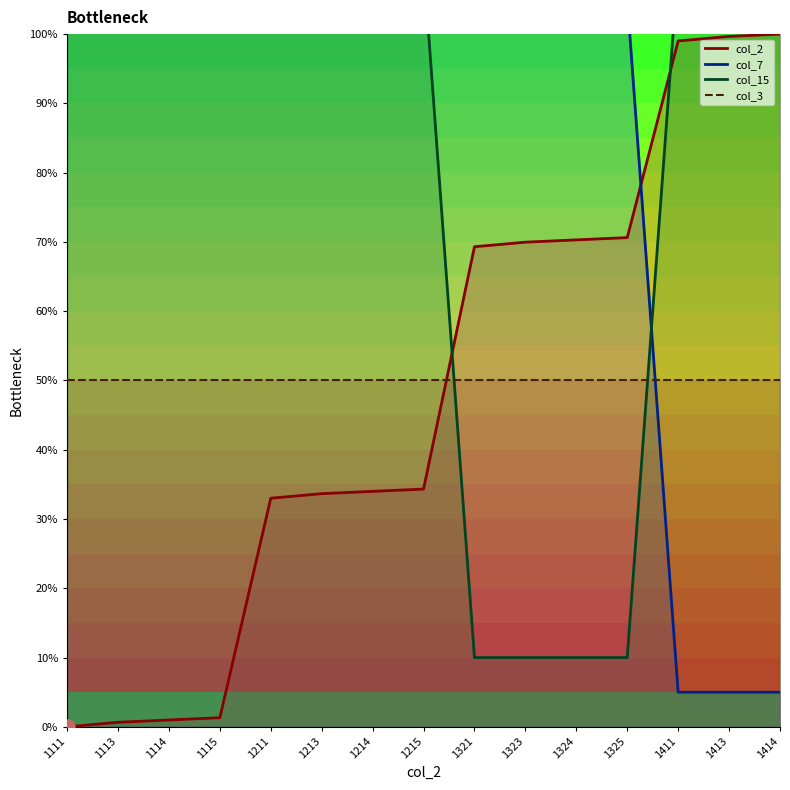

Which series contains the highest Y value?

col_15